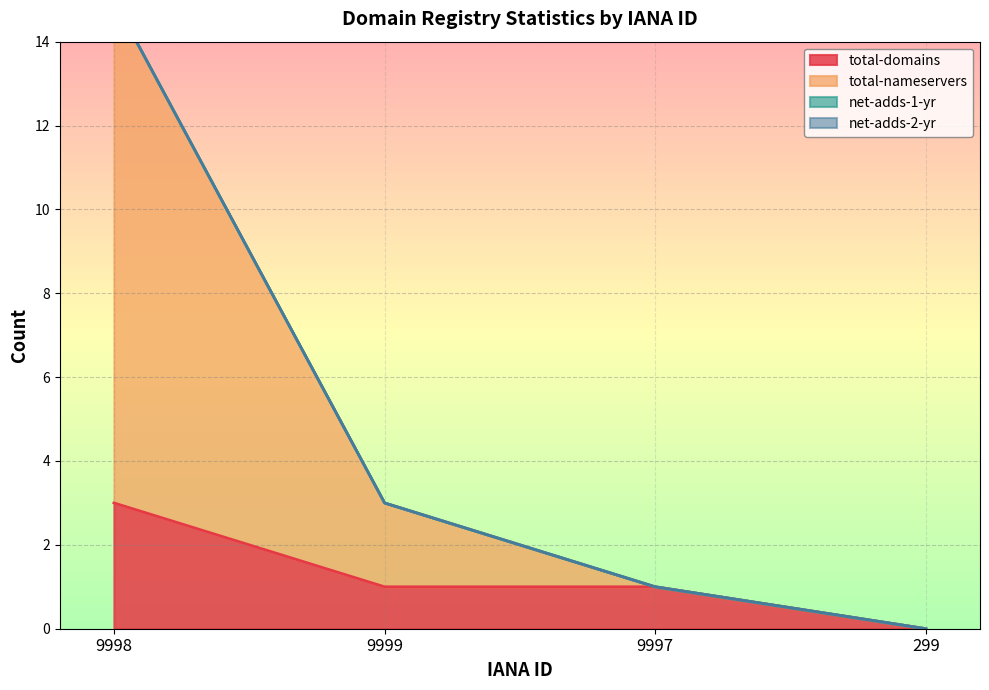

How many data points in total-domains are above 1?

1